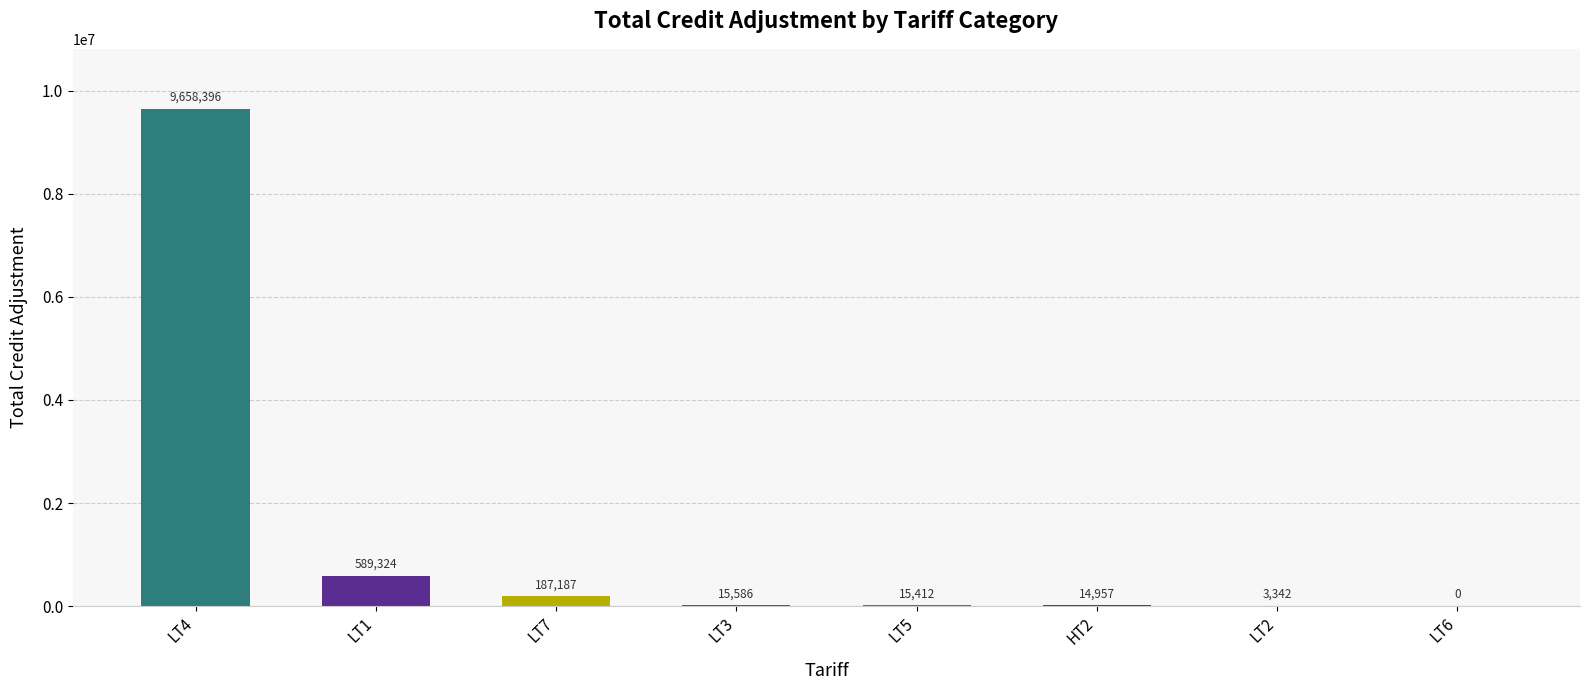

The chart shows a value of 15412.0 at LT5. True or false?

True